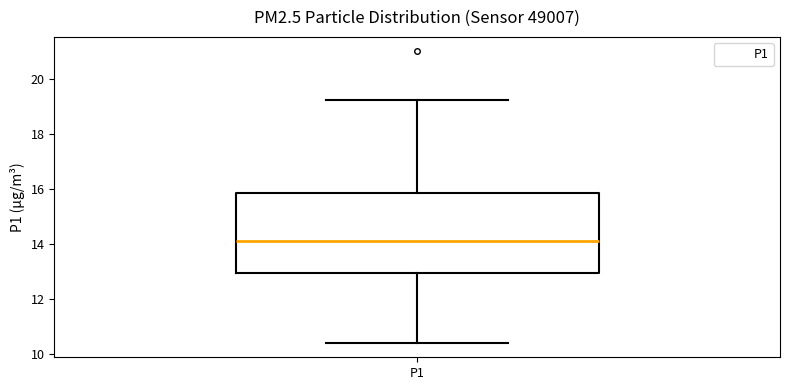

Where is the upper edge of the box for P1 on the y-axis? The values are not printed on the chart, so give them approximately, as read against the axis.

15.8